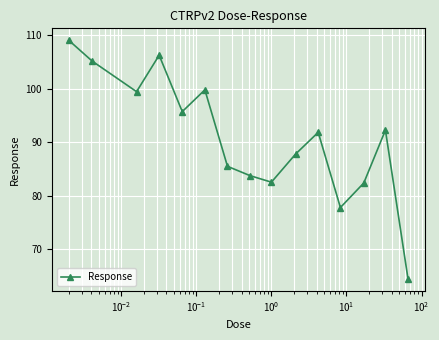

What is the maximum value shown in the chart?

109.1